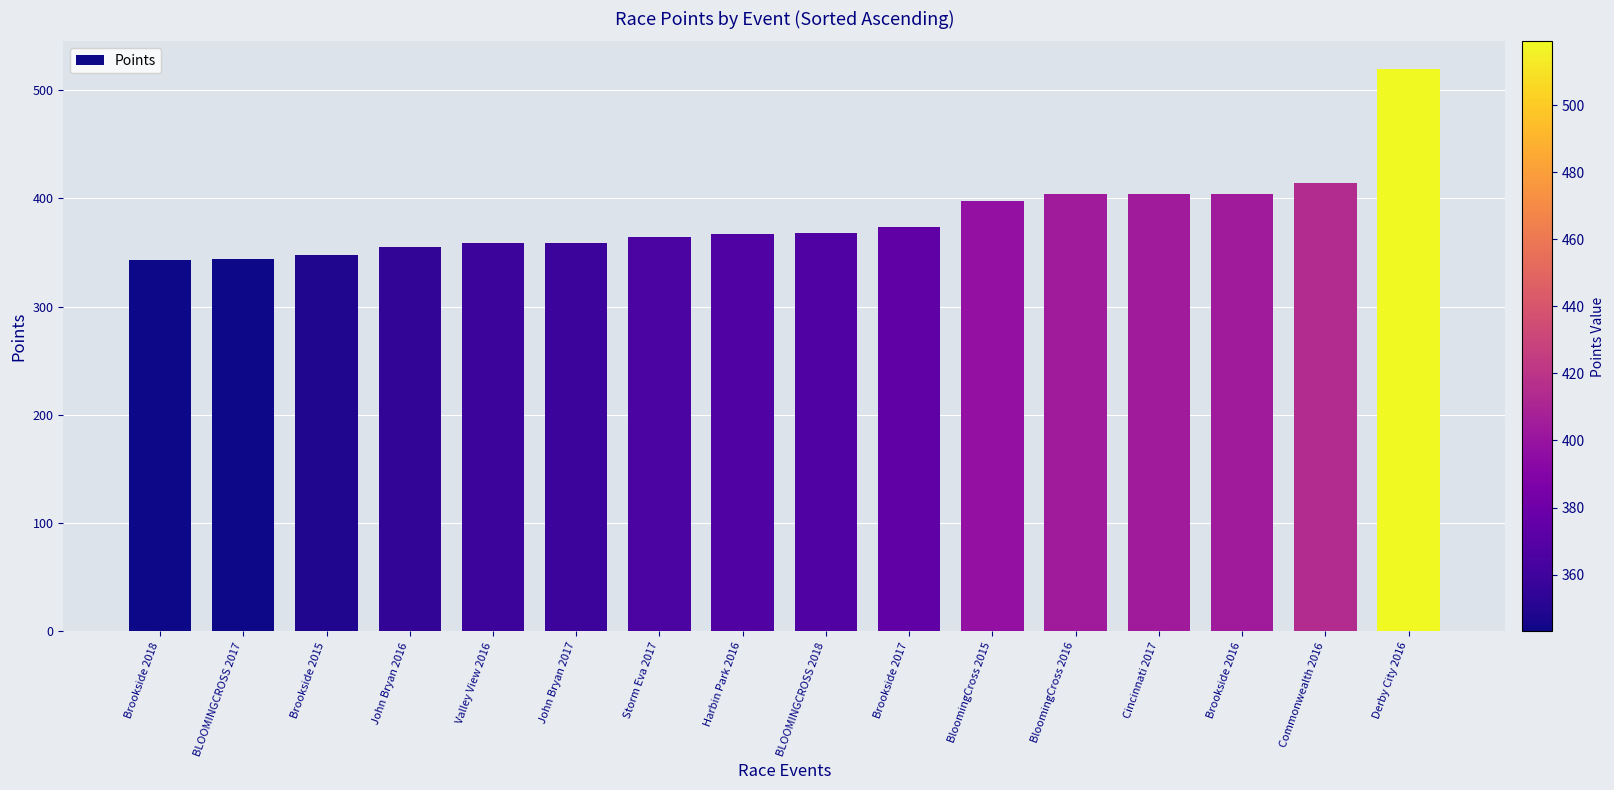

What position from the left is BLOOMINGCROSS 2018?

9